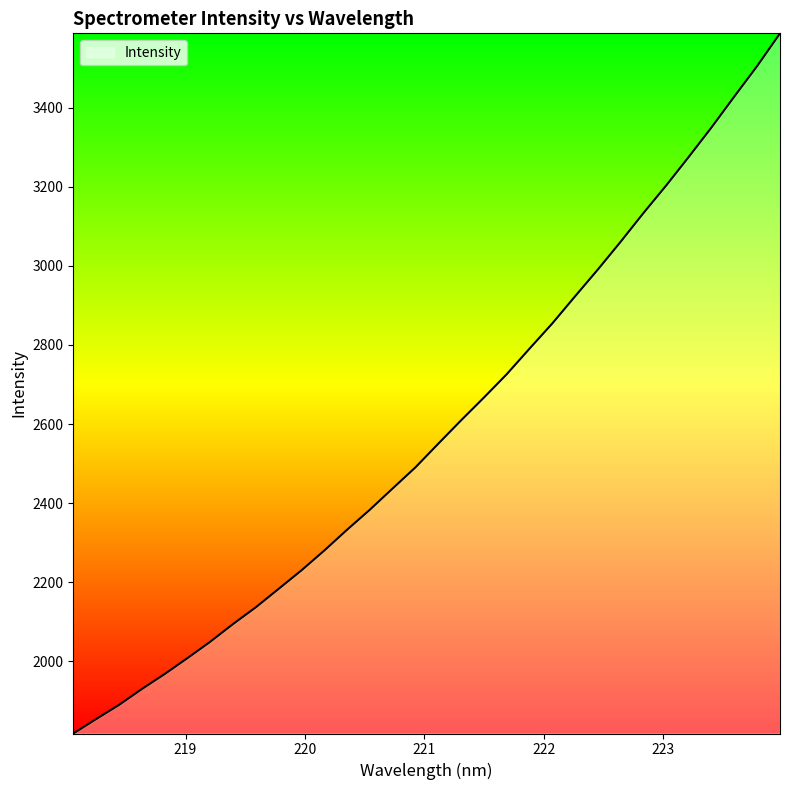

What is the smallest value displayed?

1817.1